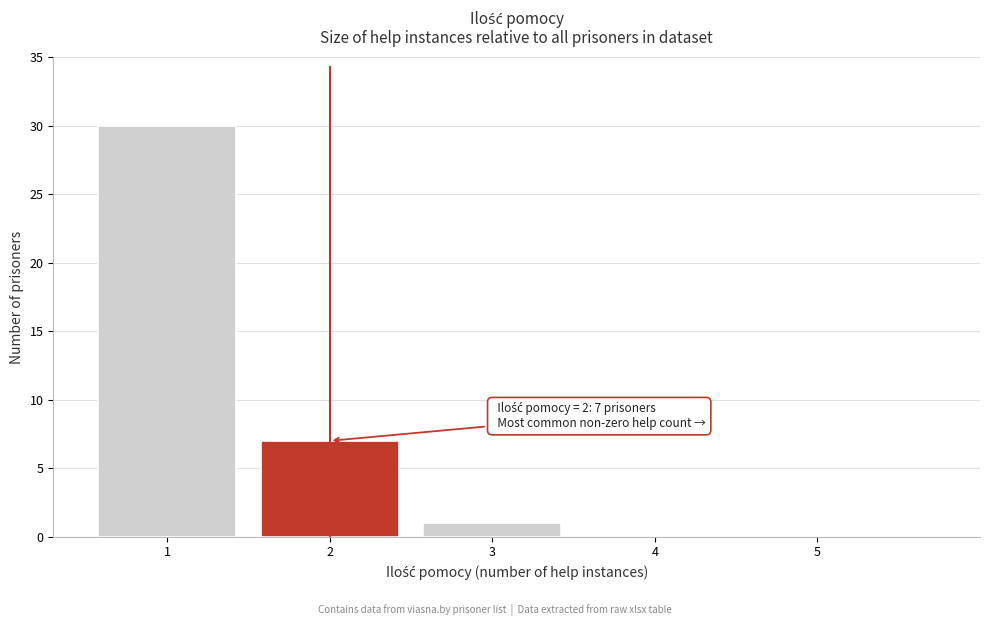

Reading left to right, what are all the values shown in this chart?

1=30	2=7	3=1	4=0	5=0